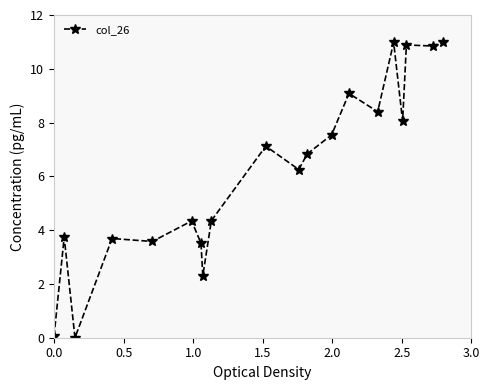

What is the value of the 15th point from the left?

8.4